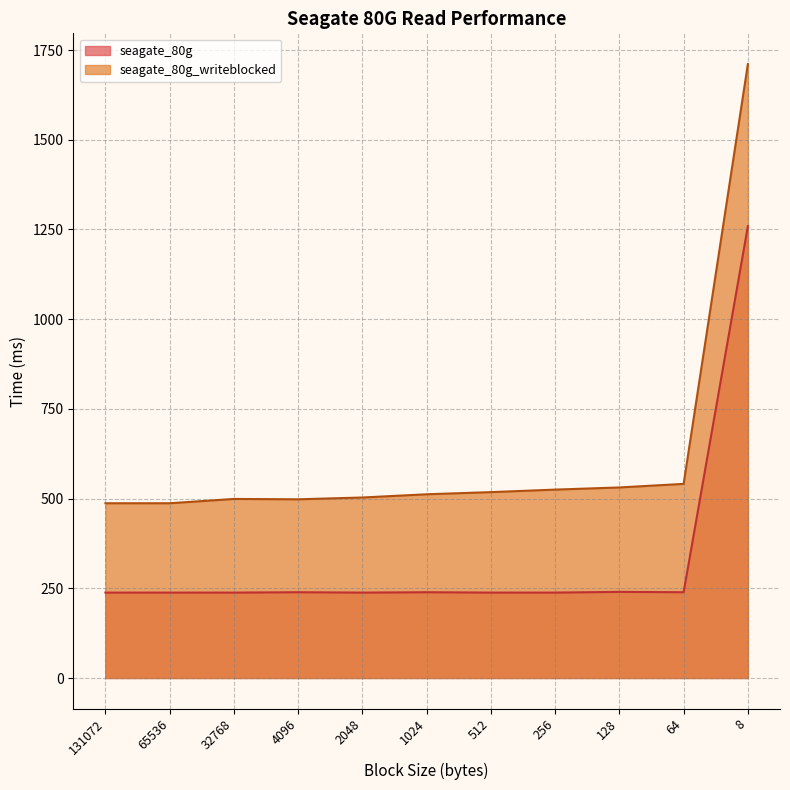

Rank the series by their maximum value, from highest to lowest.

seagate_80g_writeblocked, seagate_80g